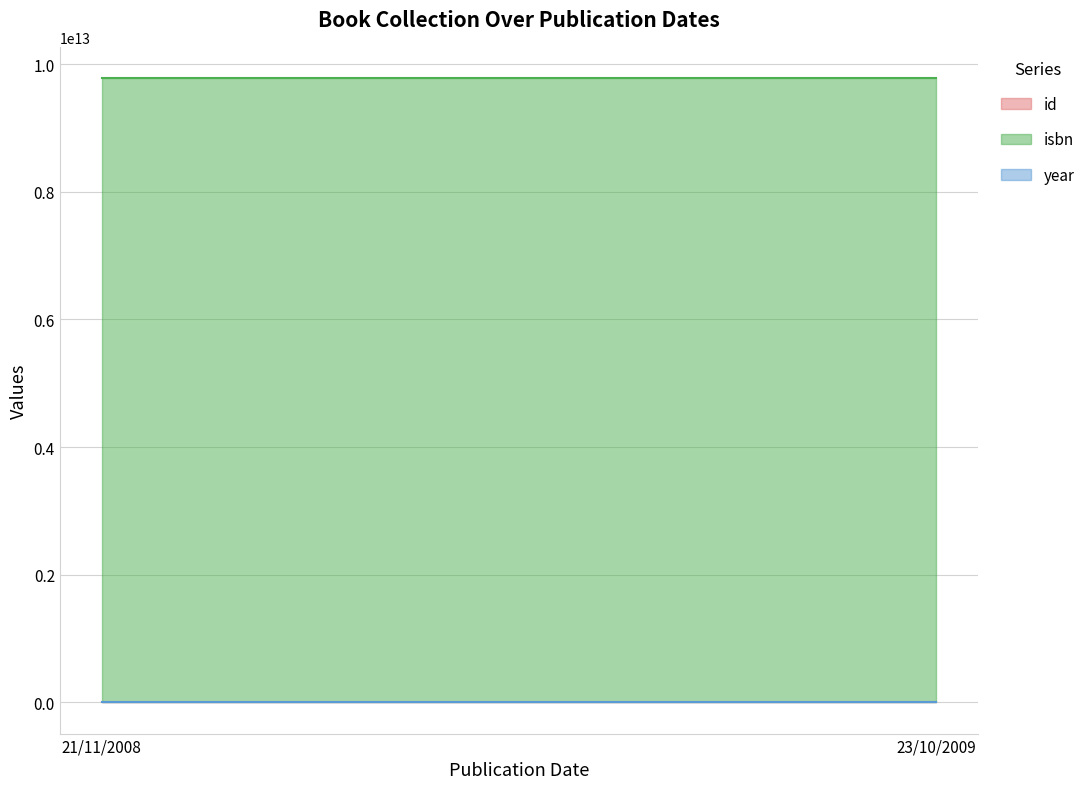

Does the chart display data point markers on the line(s)?

No